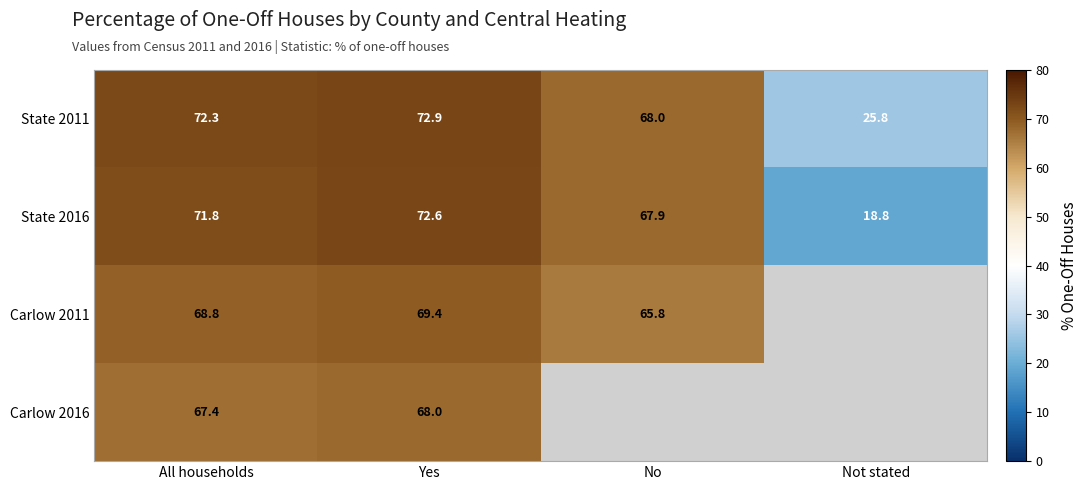

Where does the State 2016 series first go above 71?

All households